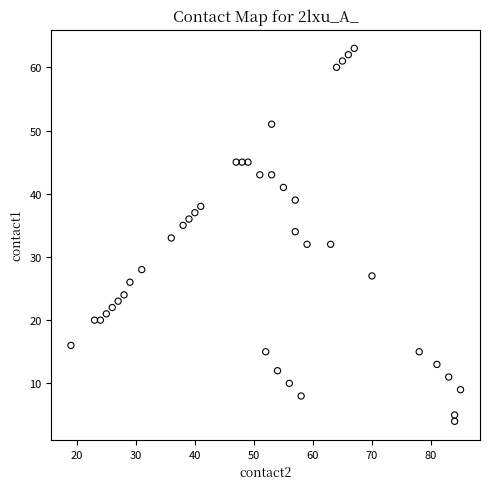

What is the range of X values (max minus min)?

66